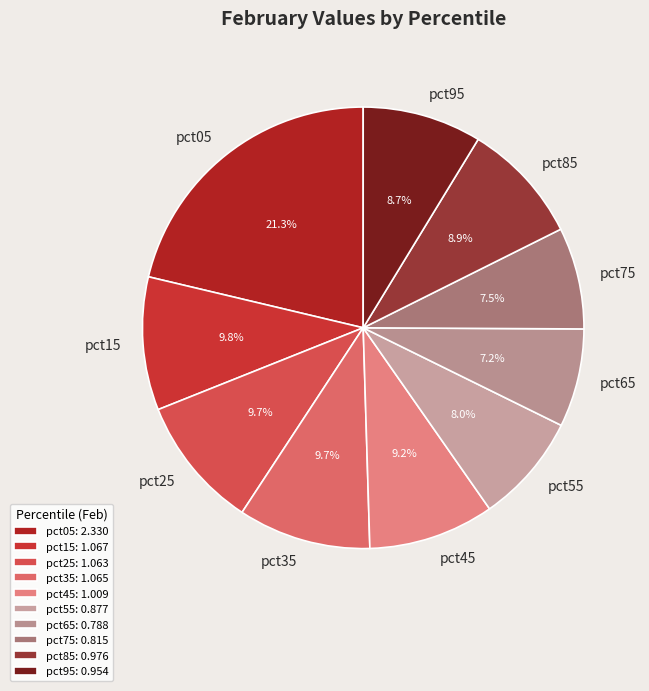

How many slices are in this pie chart?

10